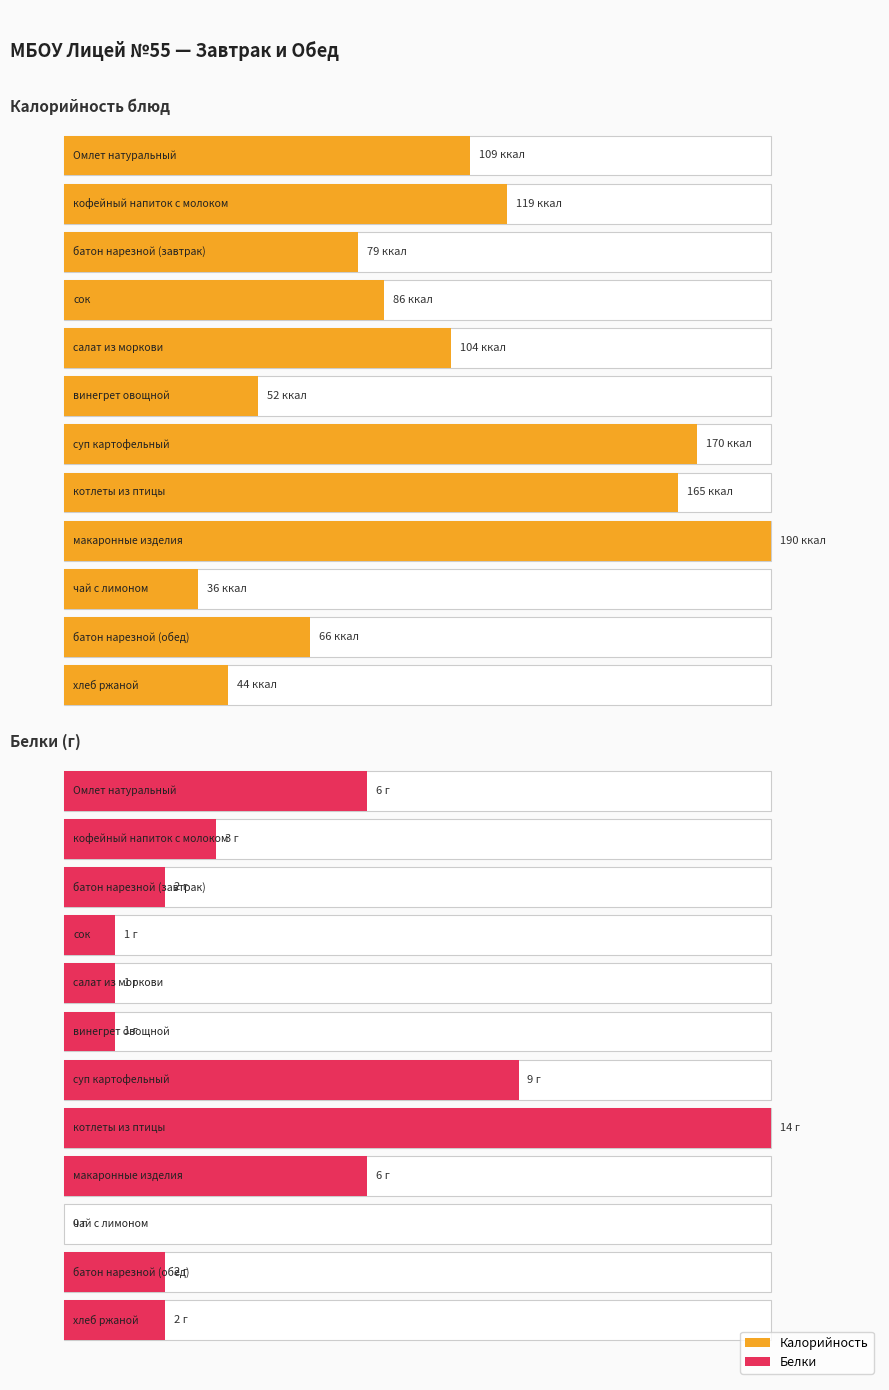

The Белки series shows 3 at батон нарезной (завтрак). True or false?

False